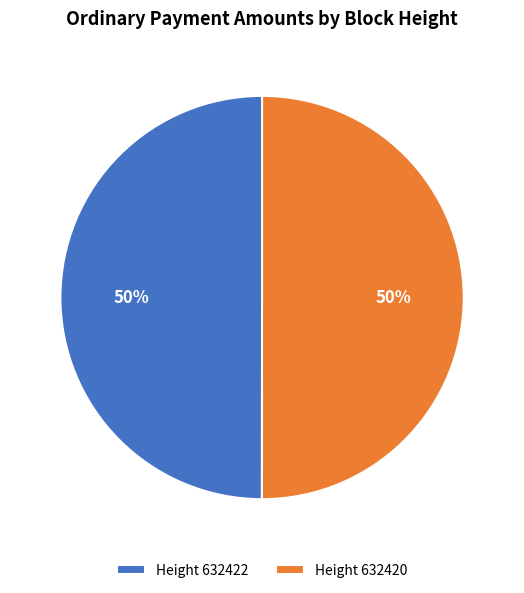

To the nearest percent, what is the average slice percentage?

50%